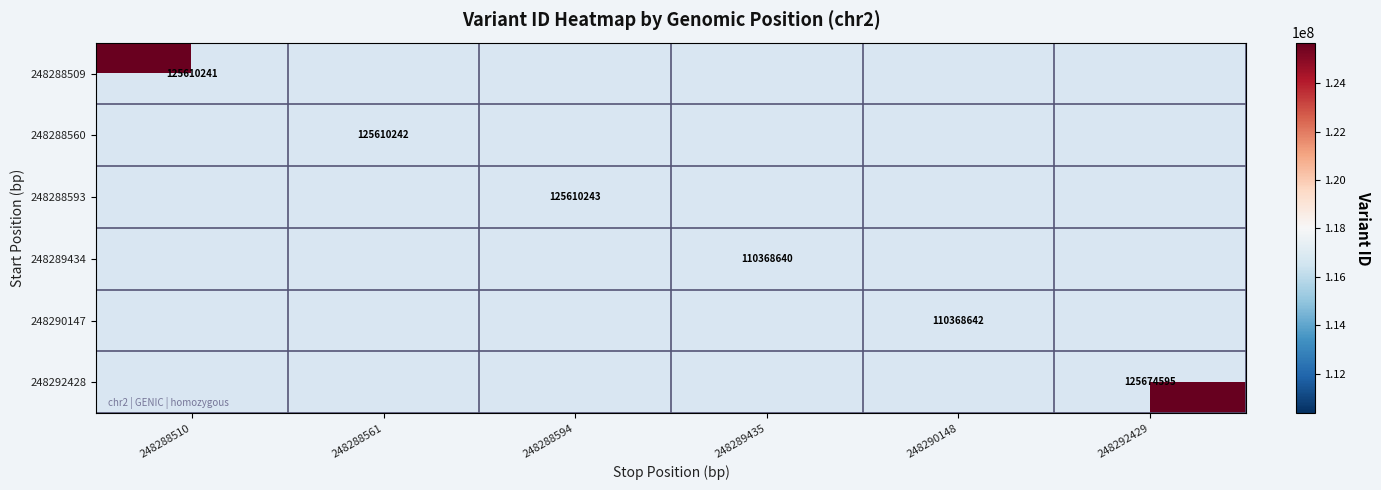

The 248289434 series shows 110368640 at 248289435. True or false?

True